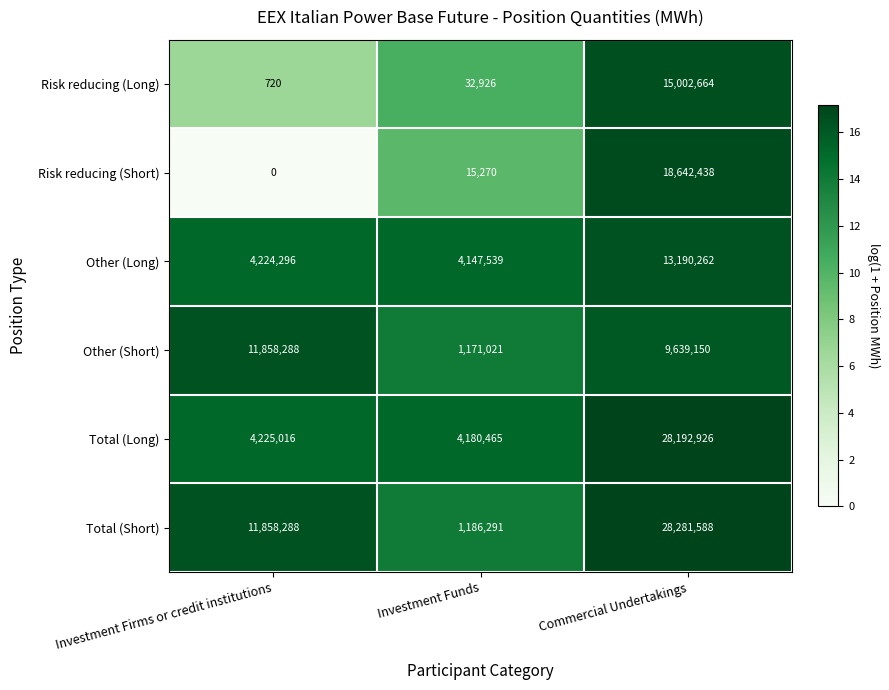

Reading left to right, transcribe all the data shown in this chart.

Risk reducing (Long): 720	32926	15002664
Risk reducing (Short): 0	15270	18642438
Other (Long): 4224296	4147539	13190262
Other (Short): 11858288	1171021	9639150
Total (Long): 4225016	4180465	28192926
Total (Short): 11858288	1186291	28281588